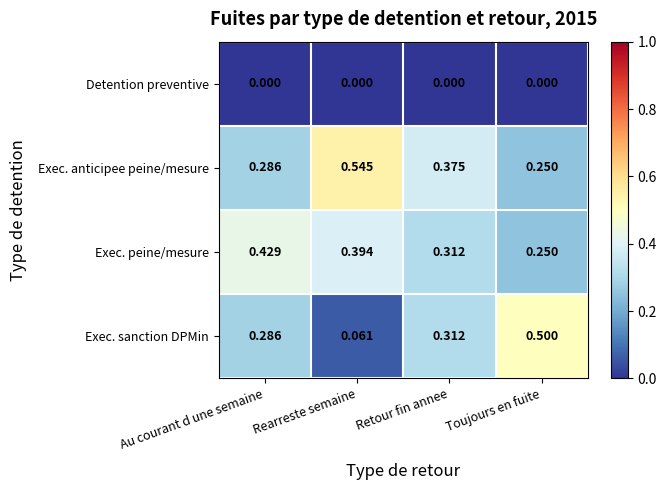

Rank the categories by Exec. peine/mesure value from highest to lowest.

Au courant d une semaine, Rearreste semaine, Retour fin annee, Toujours en fuite